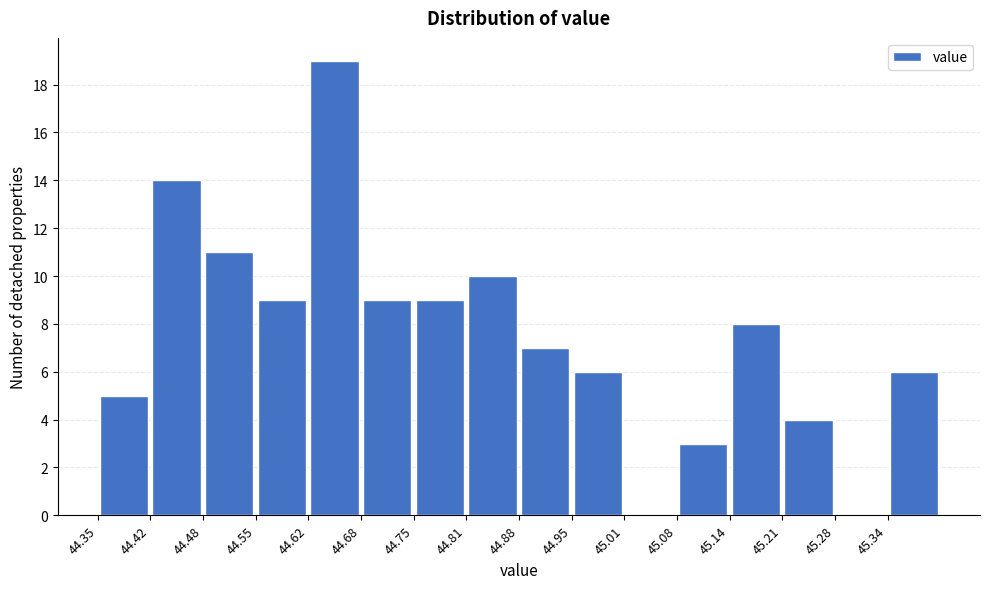

How tall is the bar that spans 44.42 to 44.48 on the x-axis? Neither the bar edges nor the heights are printed on the chart, so give them approximately, as read against the axes.

14